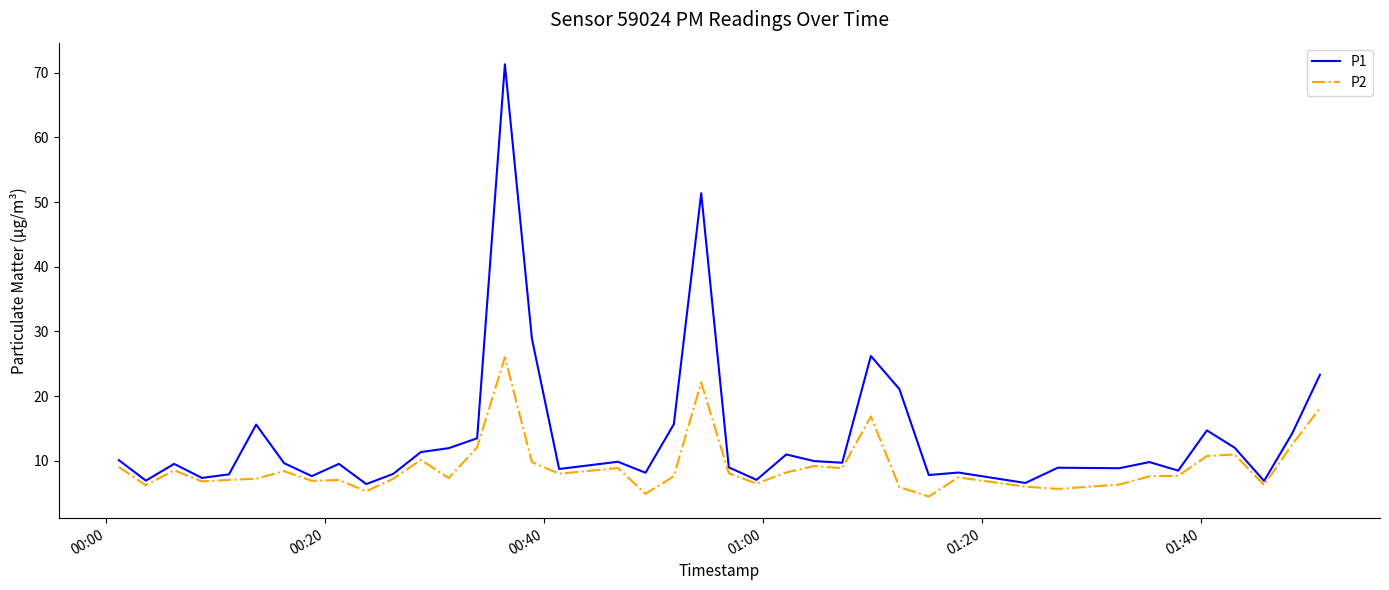

Does the chart display data point markers on the line(s)?

No